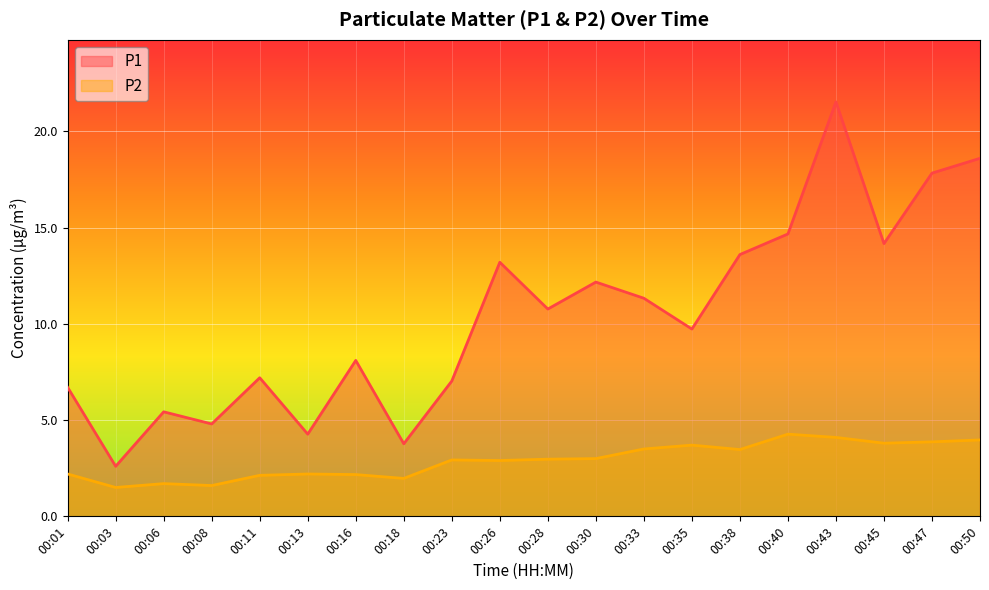

At which category does P1 reach its first local peak?

00:06